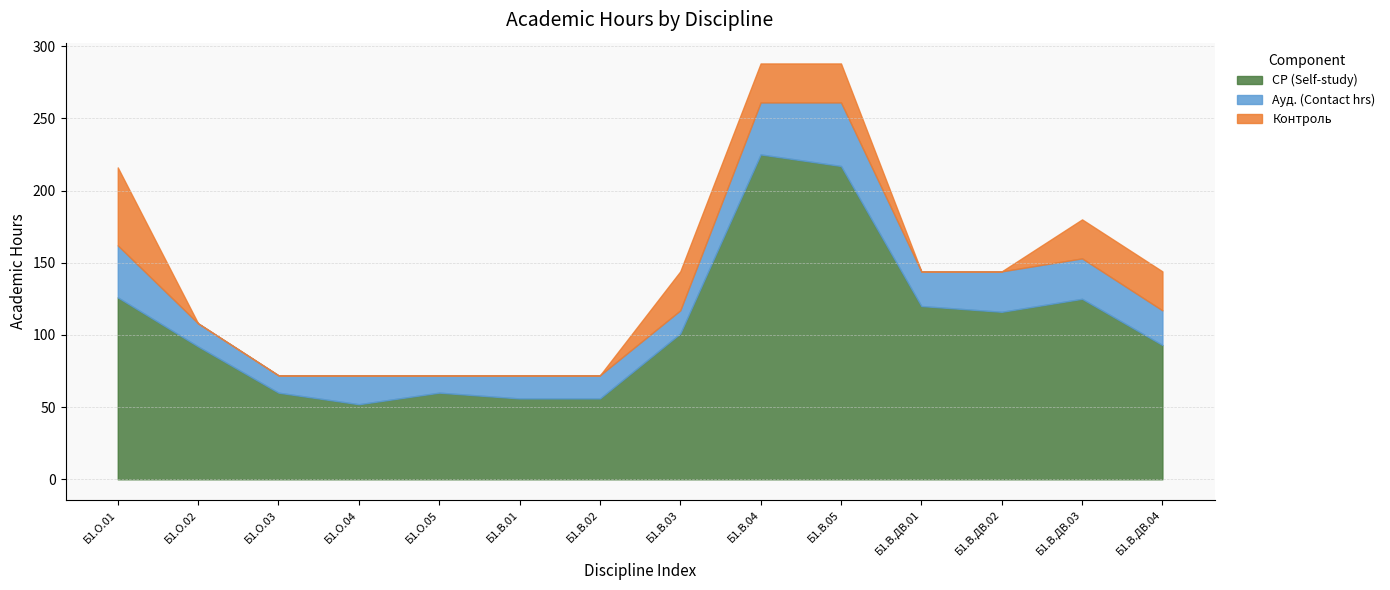

Does the chart have visible grid lines?

Yes